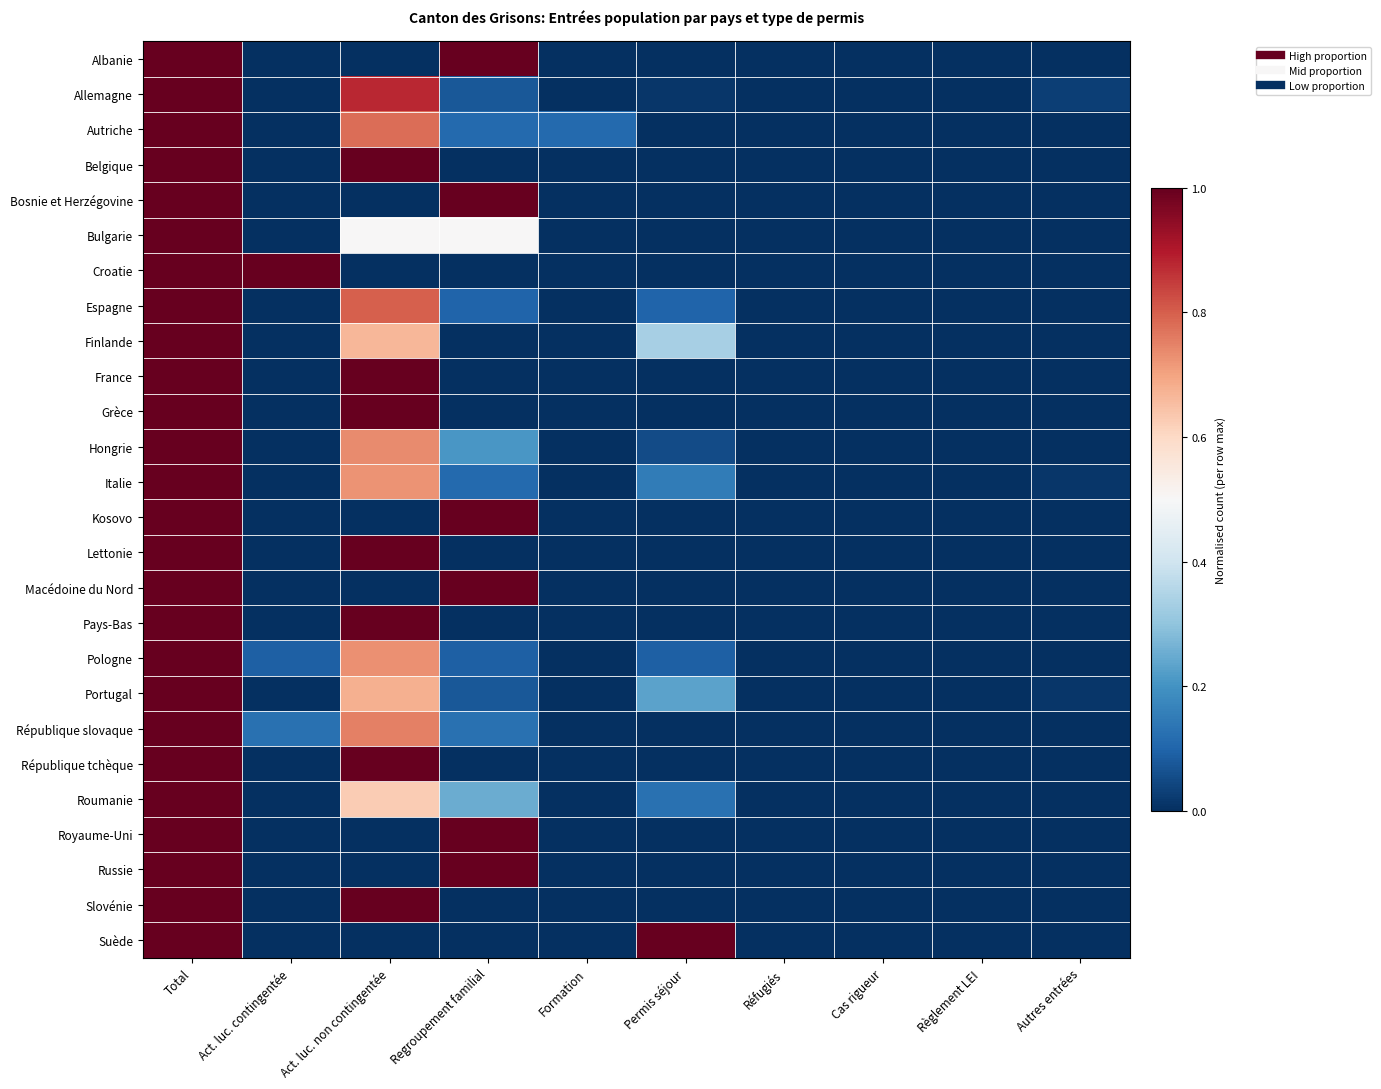

How many data points does each series have?

10